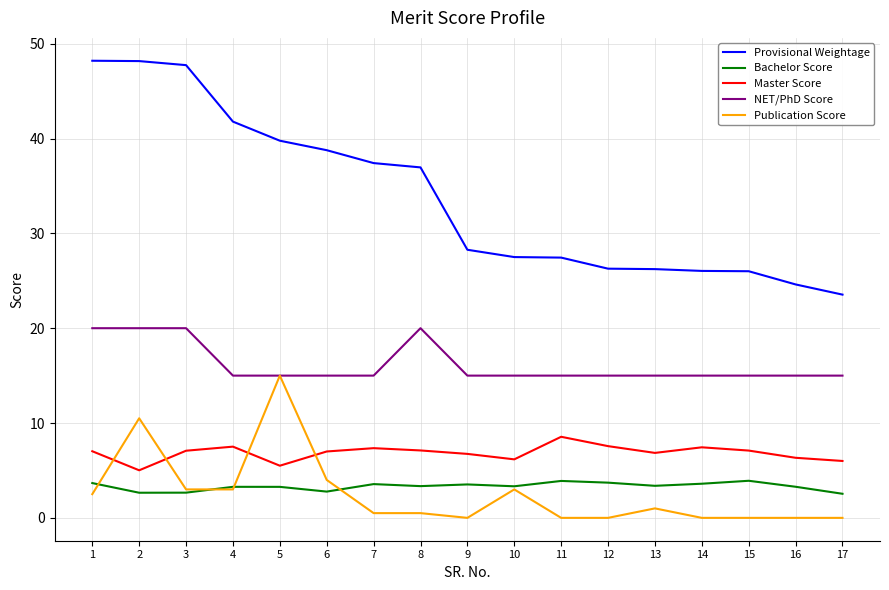

At how many categories does at least one series exceed 46?

3